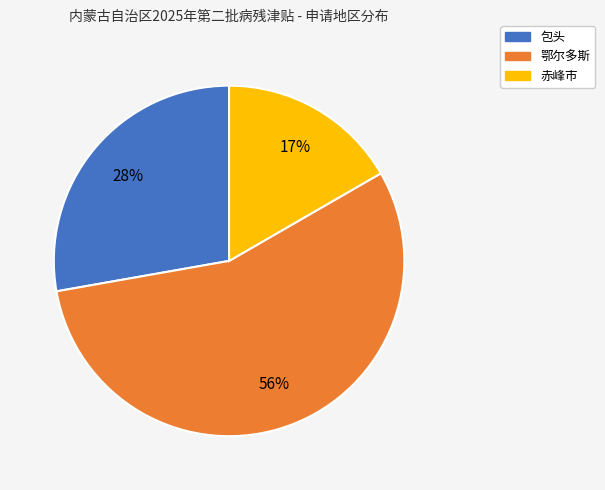

Between 包头 and 鄂尔多斯, which is larger?

鄂尔多斯